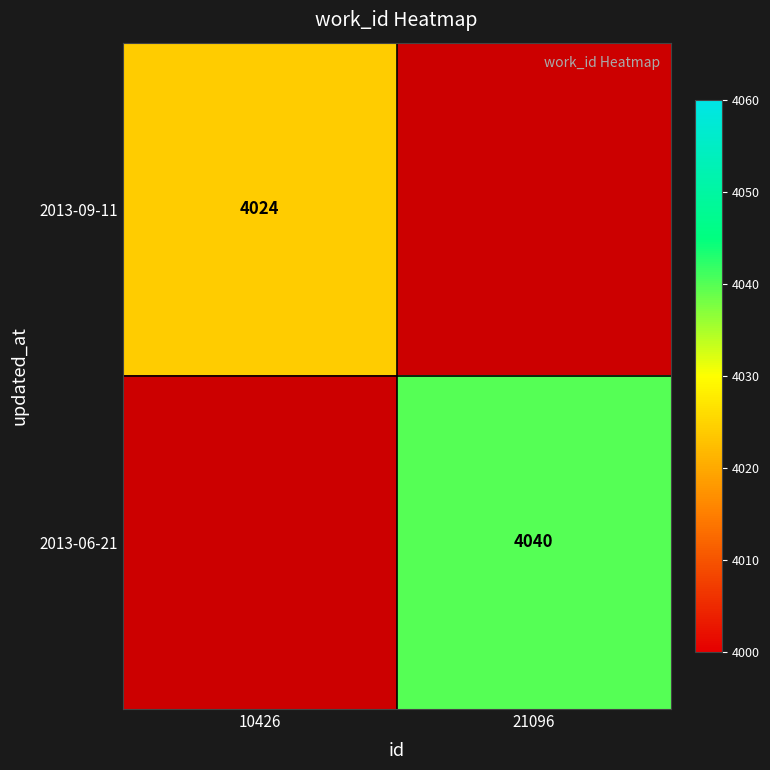

True or false: 2013-06-21 has a value of 2413 at 21096.

False